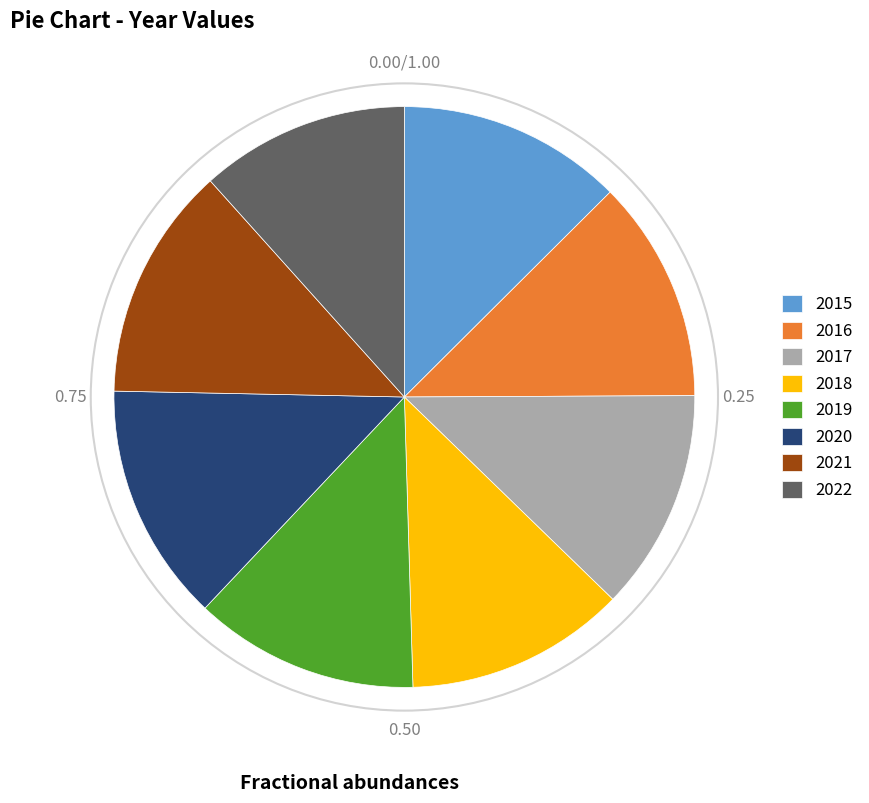

Is there any slice that represents more than half of the pie?

No